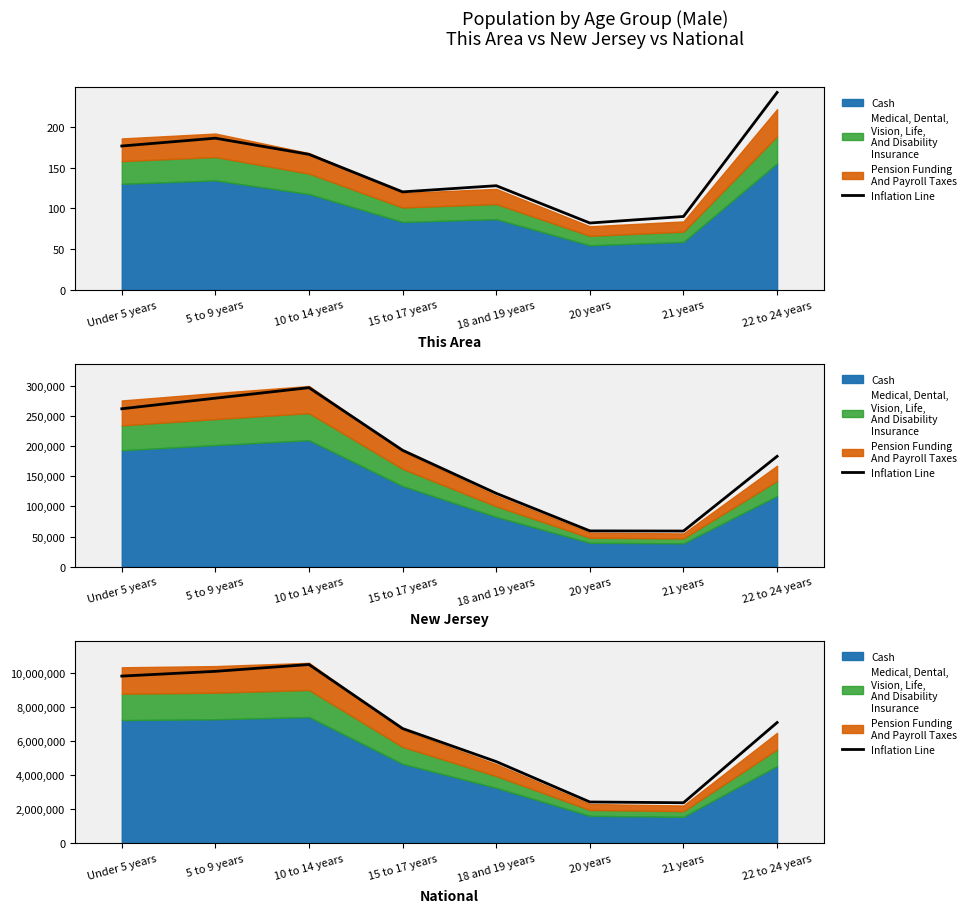

List the labels in order of value, largest first.

10 to 14 years, 5 to 9 years, Under 5 years, 22 to 24 years, 15 to 17 years, 18 and 19 years, 20 years, 21 years